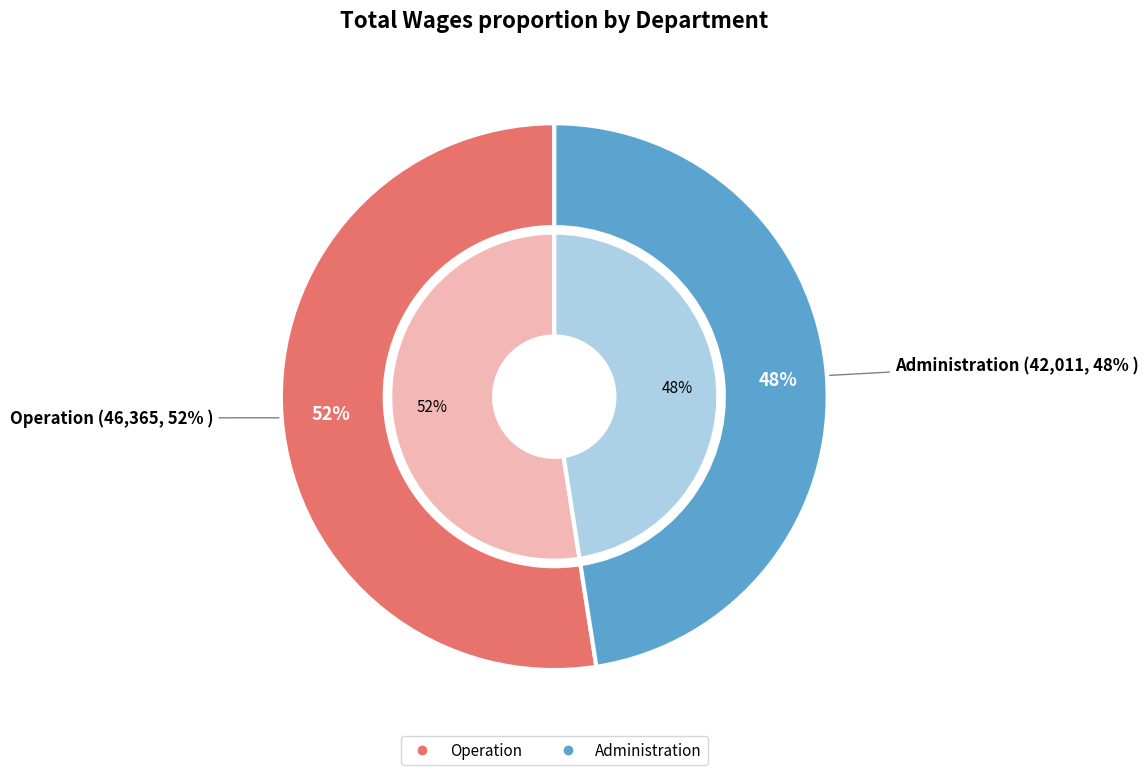

What is the smallest slice in the pie chart?

Administration